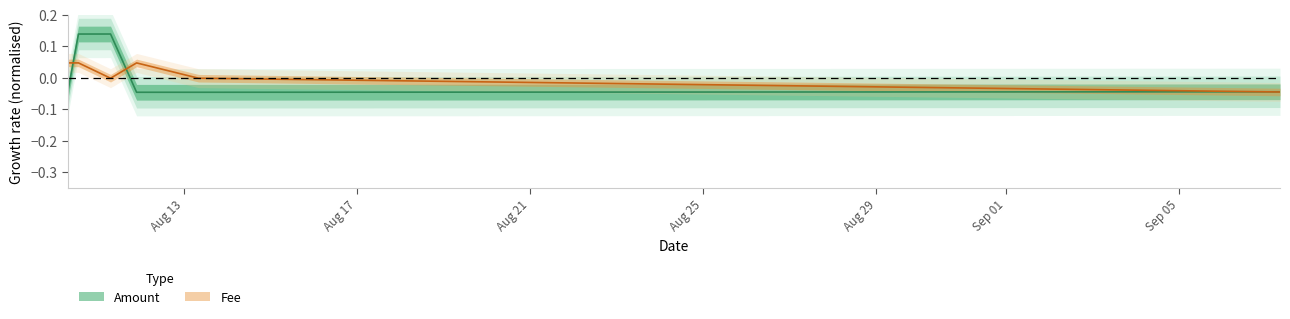

What is the maximum value shown in the chart?

0.1